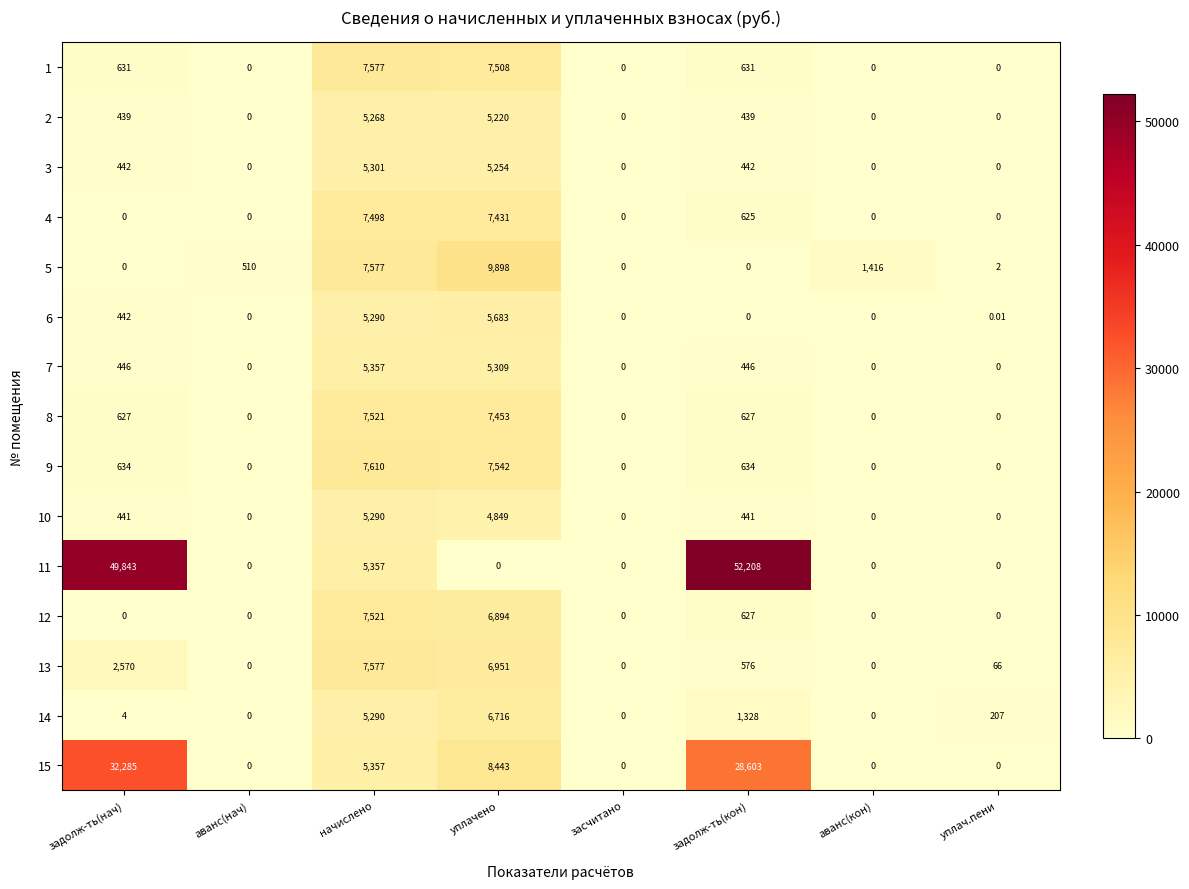

Where does the 14 series first go above 207?

начислено